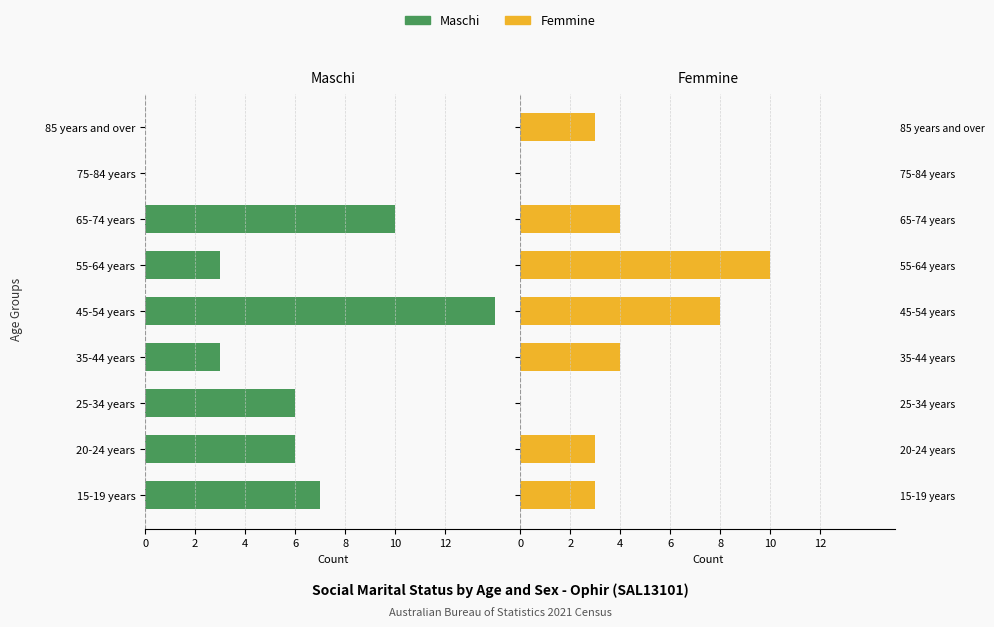

How many groups of bars are there?

9